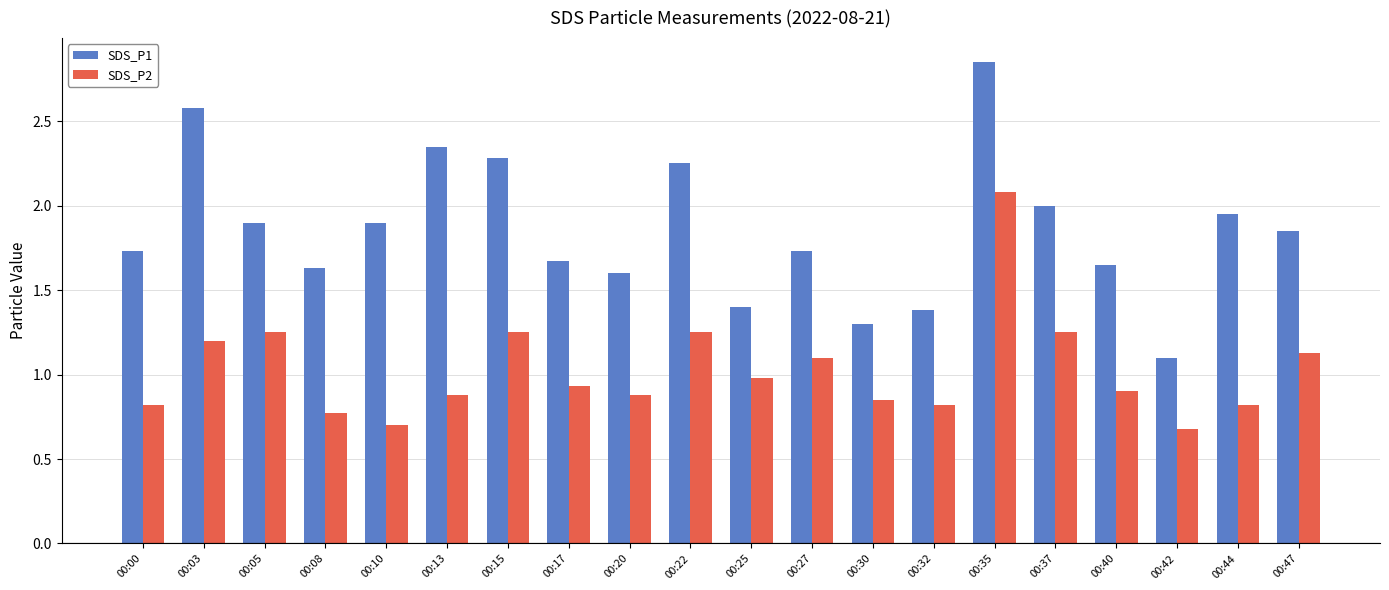

Is it true that SDS_P1 equals 1.9 at 00:44?

True